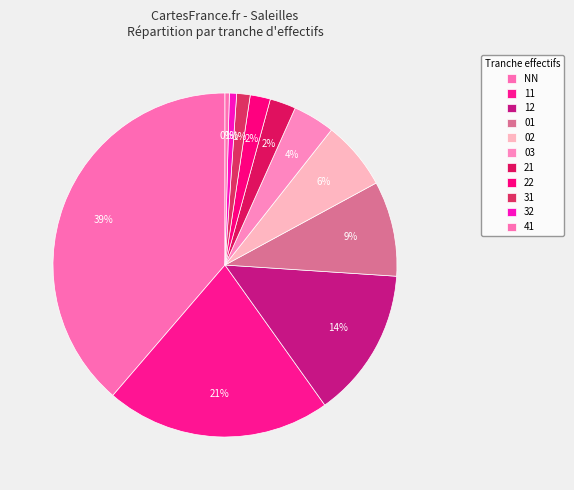

Approximately how many times larger is the value at 03 compared to 12?

0.3